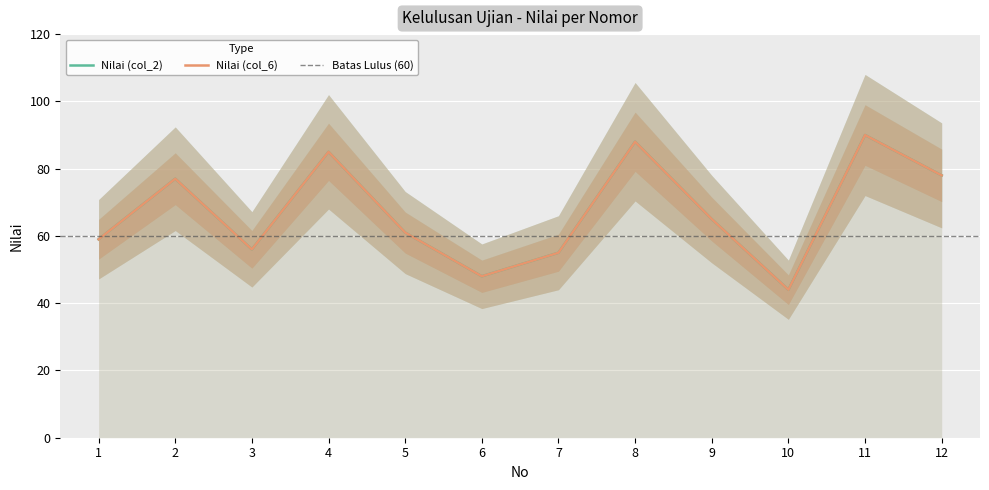

What are all the series names shown in the legend?

Nilai (col_2), Nilai (col_6)